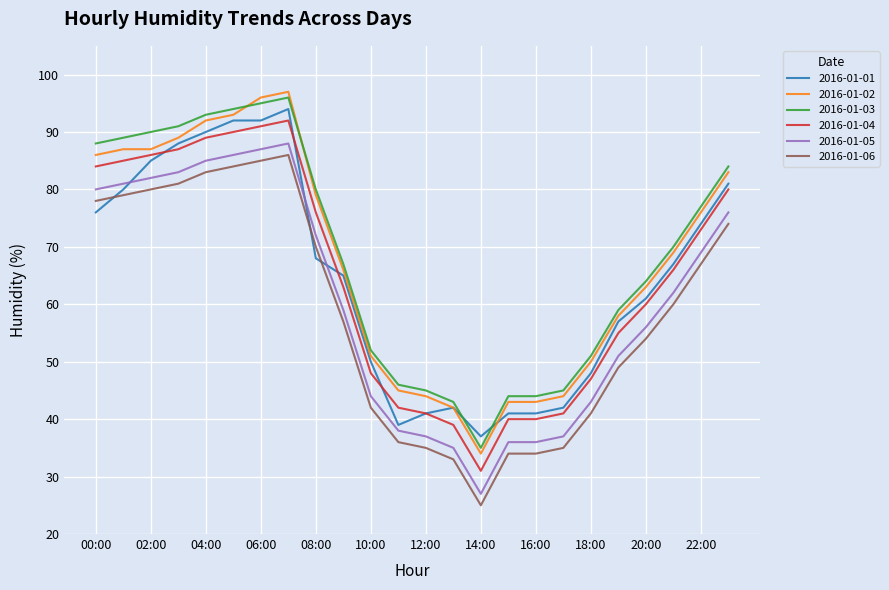

What is the difference between the maximum and minimum values in the 2016-01-06 series?

61